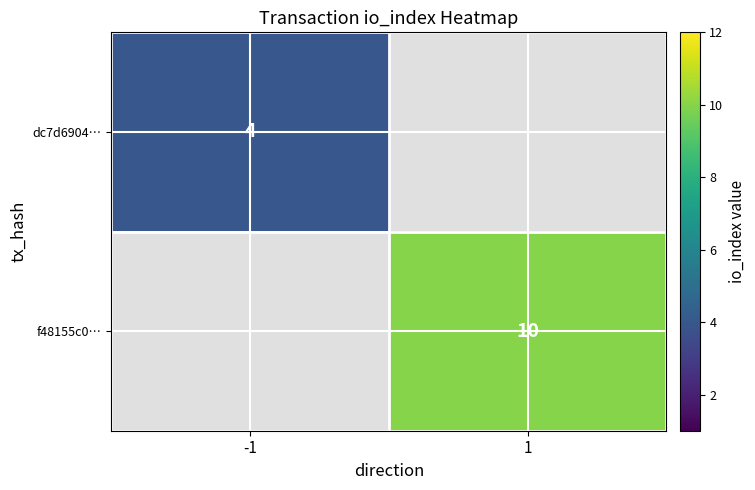

Which label corresponds to the largest value in the chart?

1